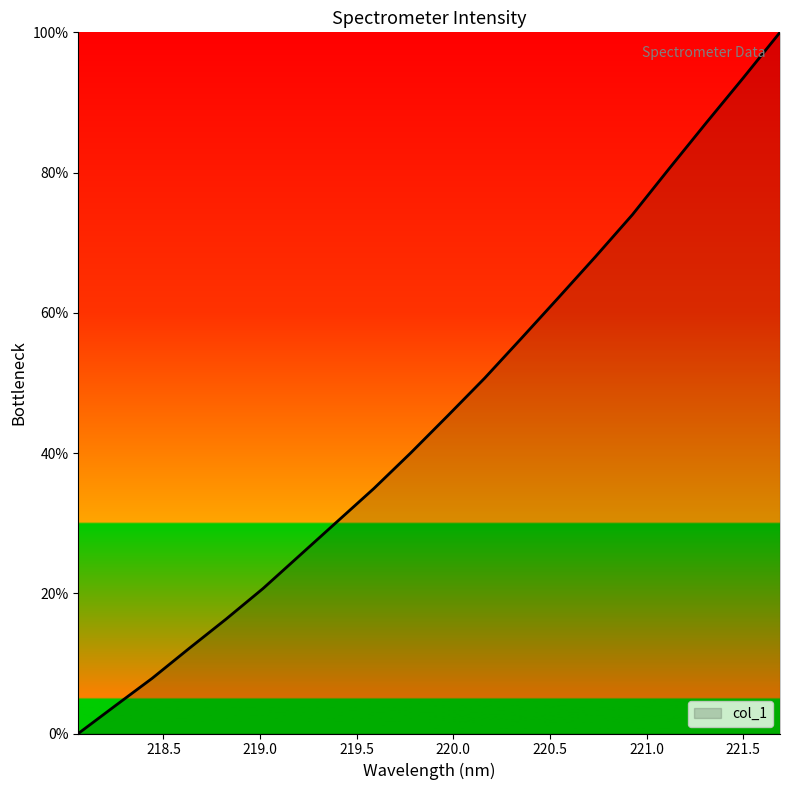

What is the greatest value displayed?

100.0